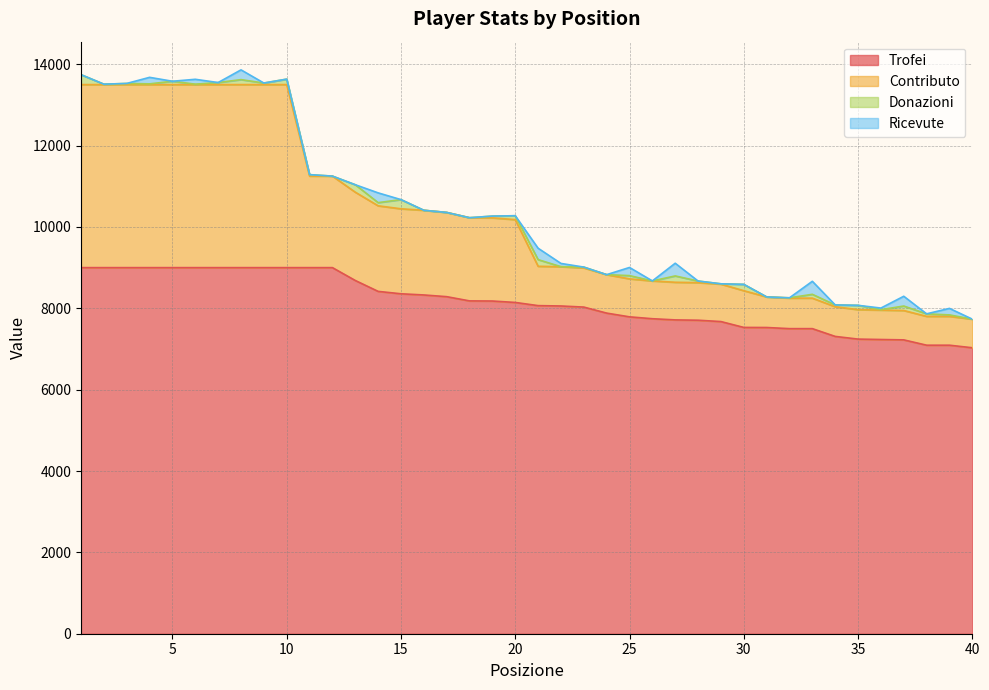

At which label does Contributo first exceed 10180?

1